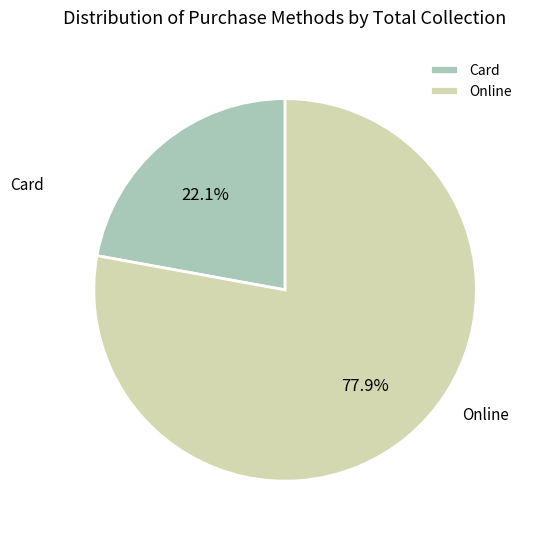

What percentage is the Card slice, to the nearest percent?

22%